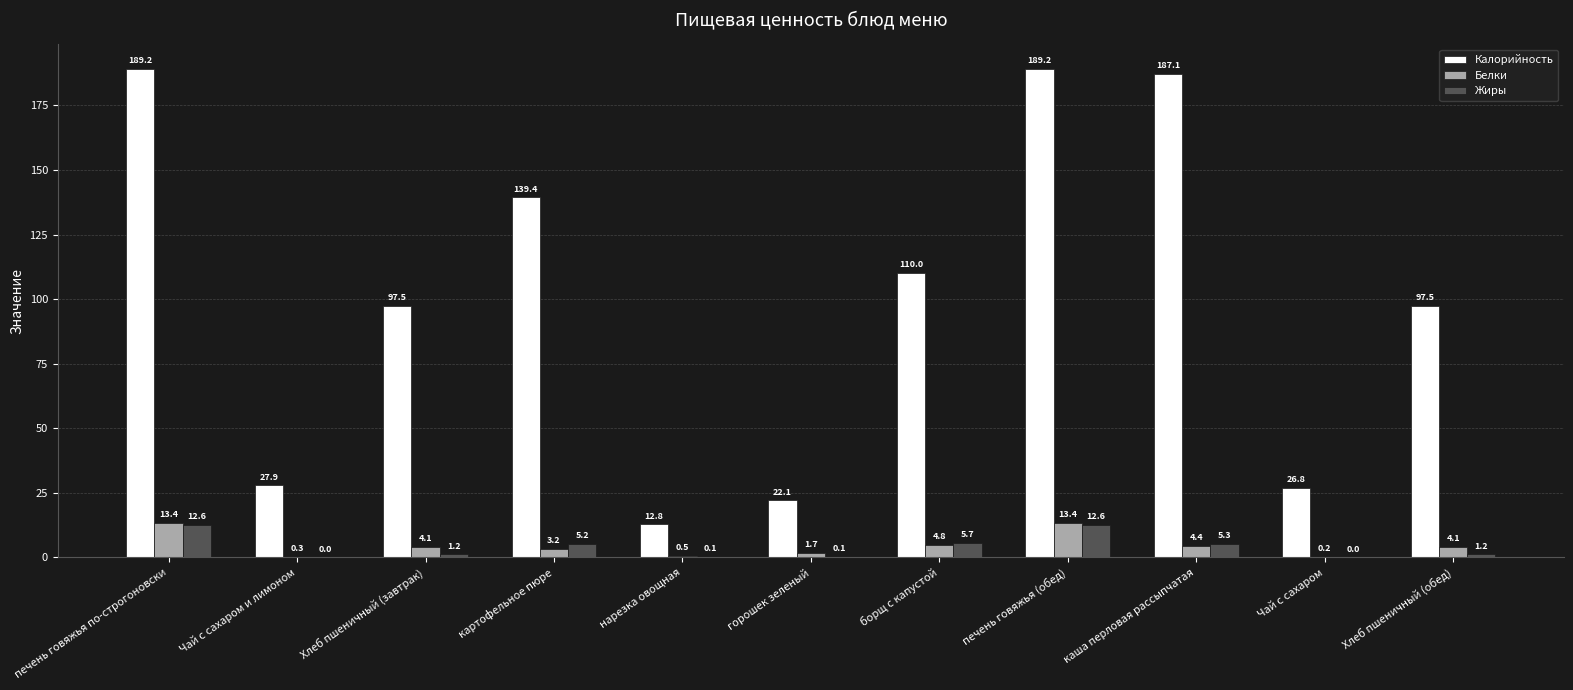

How many groups of bars are there?

11